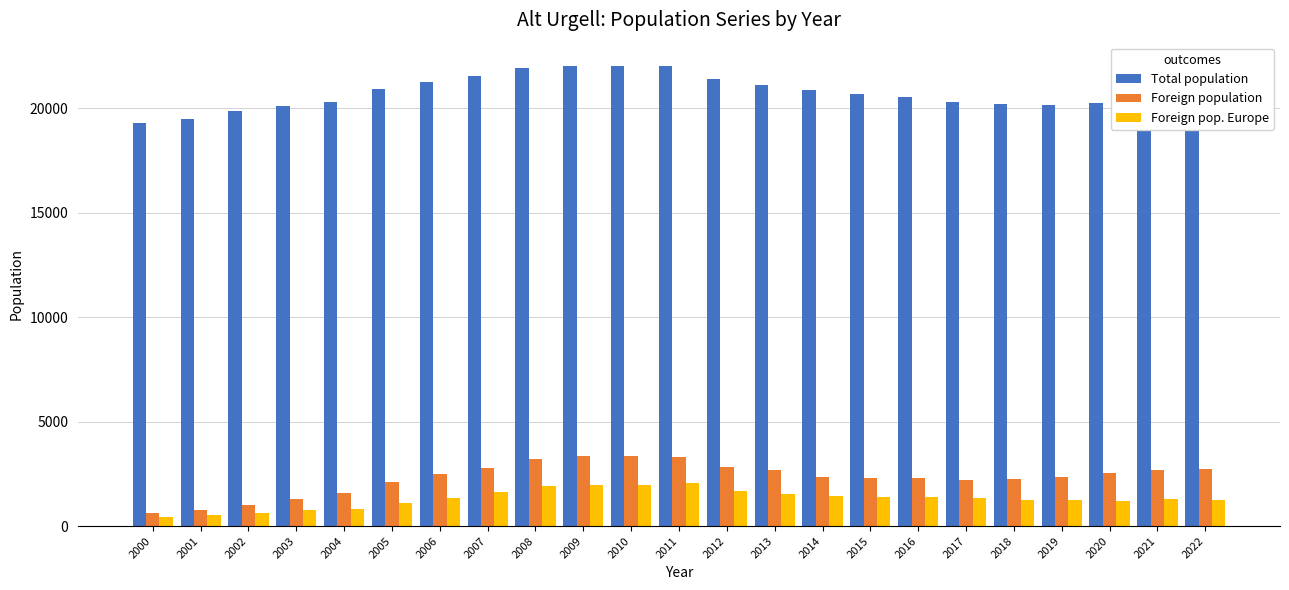

At 2011, list the series in order from smallest to largest.

Foreign pop. Europe, Foreign population, Total population